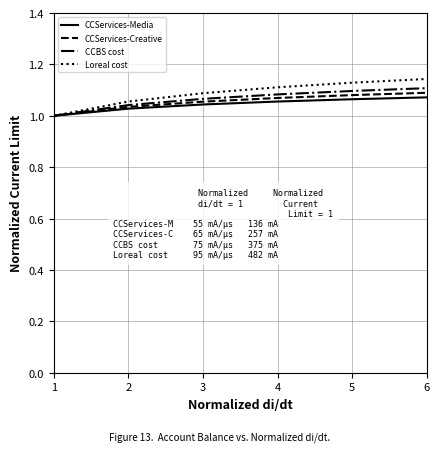

Is the value of CCBS cost at 6 greater than the value of CCServices-Media at 3?

Yes